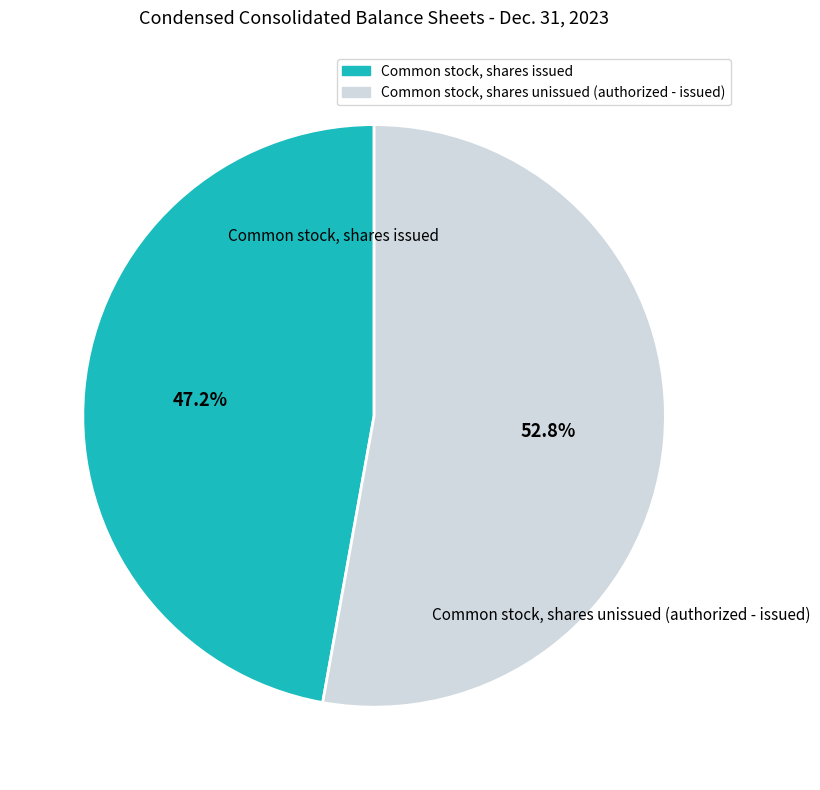

Is there any slice that represents more than half of the pie?

Yes